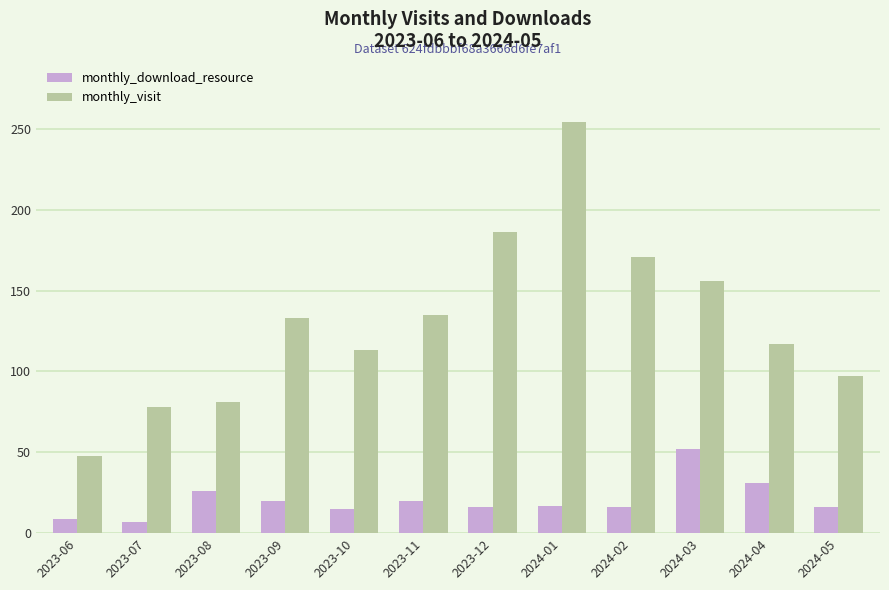

Where is monthly_visit nearest to the value 151?

2024-03